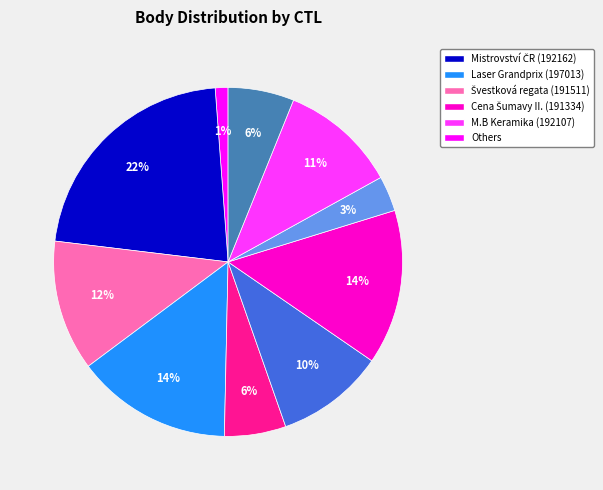

How many segments does this pie chart have?

10